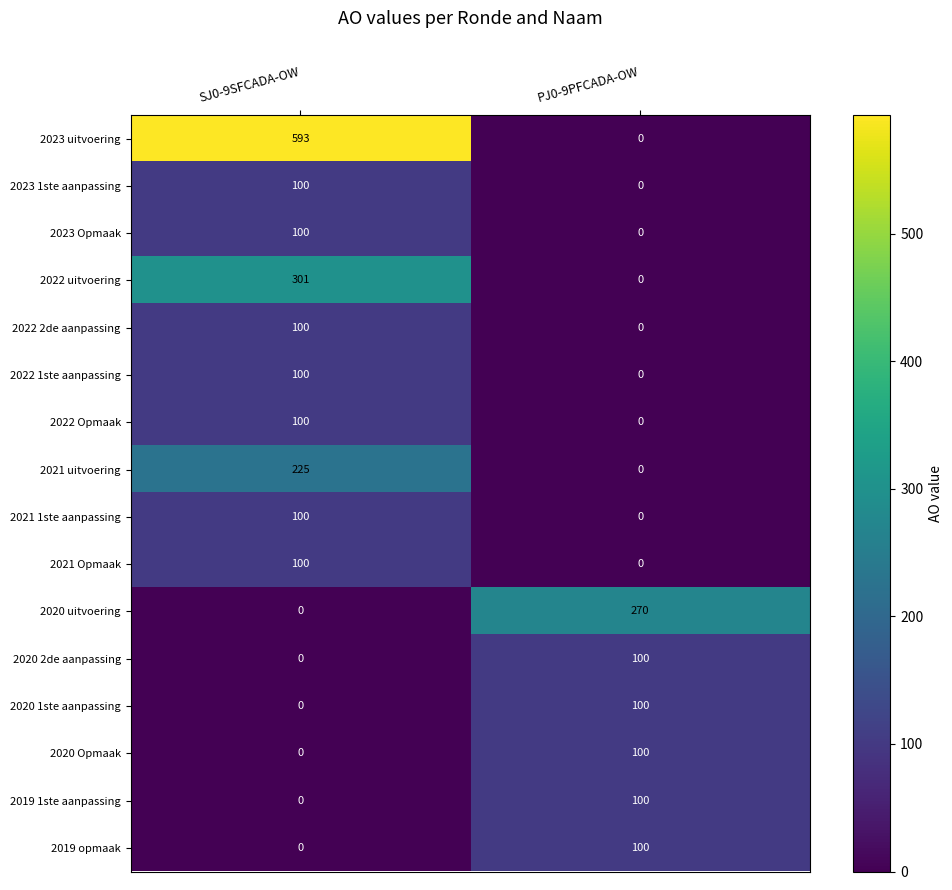

Rank the categories by 2020 uitvoering value from highest to lowest.

PJ0-9PFCADA-OW, SJ0-9SFCADA-OW